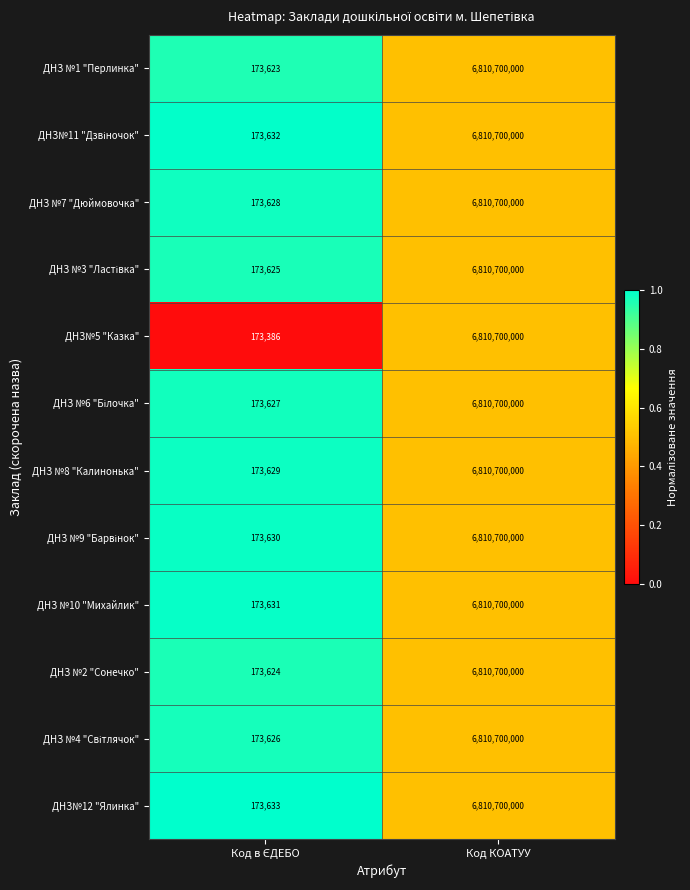

What is the sum of all ДНЗ №1 "Перлинка" values?

6810873623